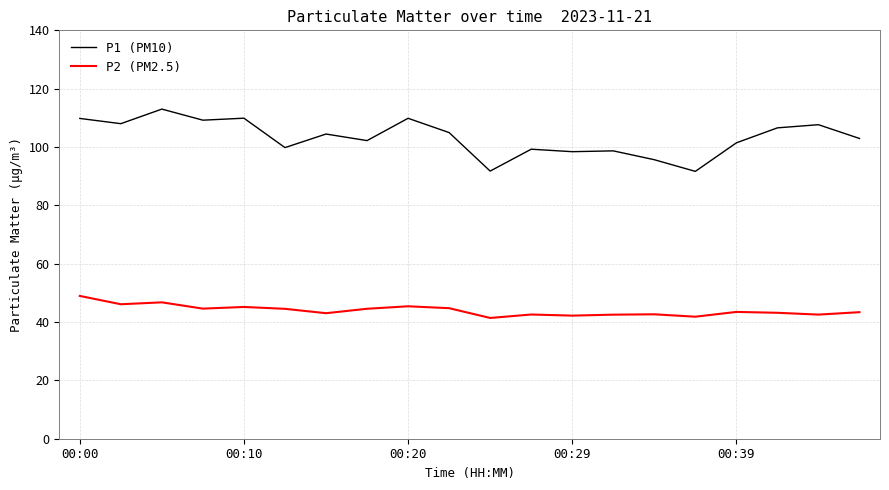

Which series has the largest total across all categories?

P1 (PM10)